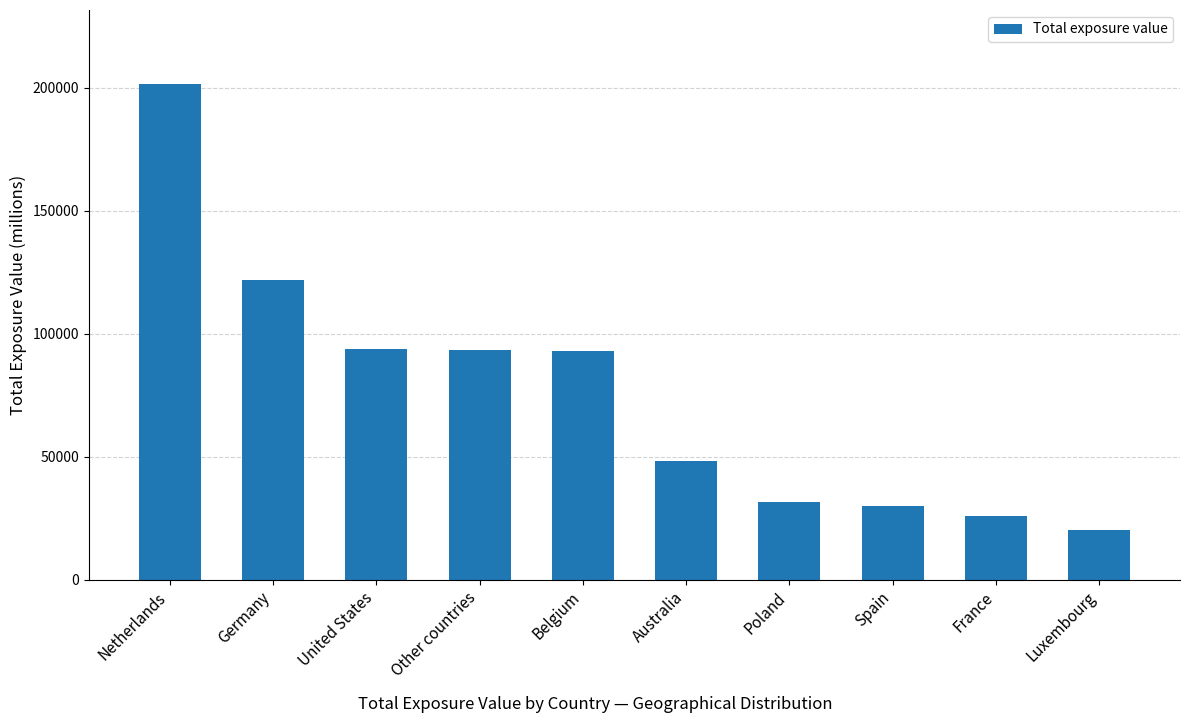

What is the value of the 7th bar from the left?

31546.8